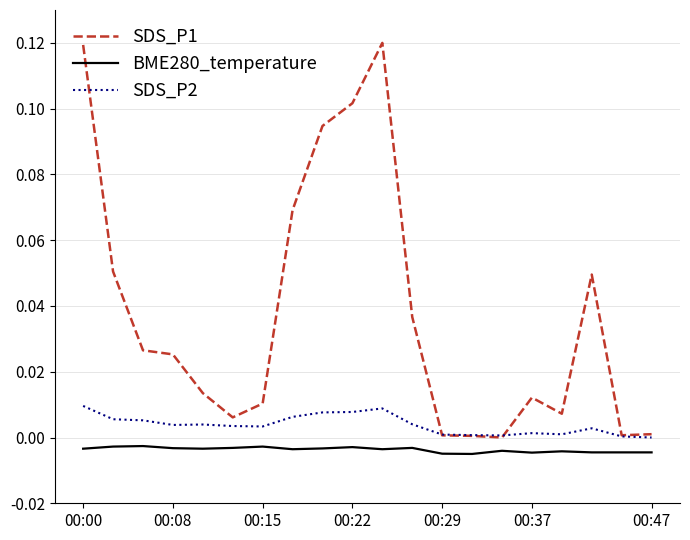

List the series in order of their peak value, highest first.

SDS_P1, SDS_P2, BME280_temperature